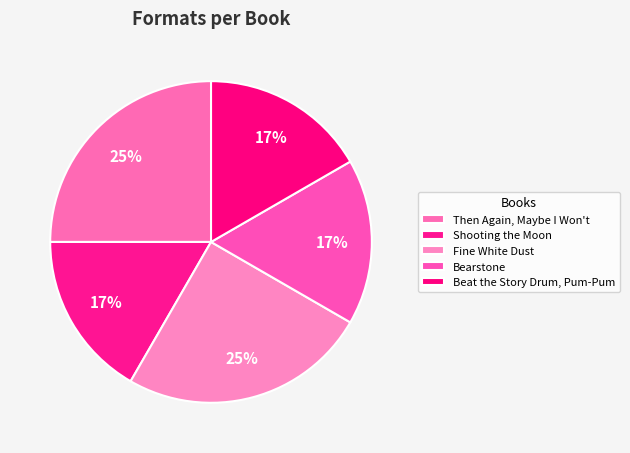

Is the sum of Then Again, Maybe I Won't and Bearstone greater than half?

No